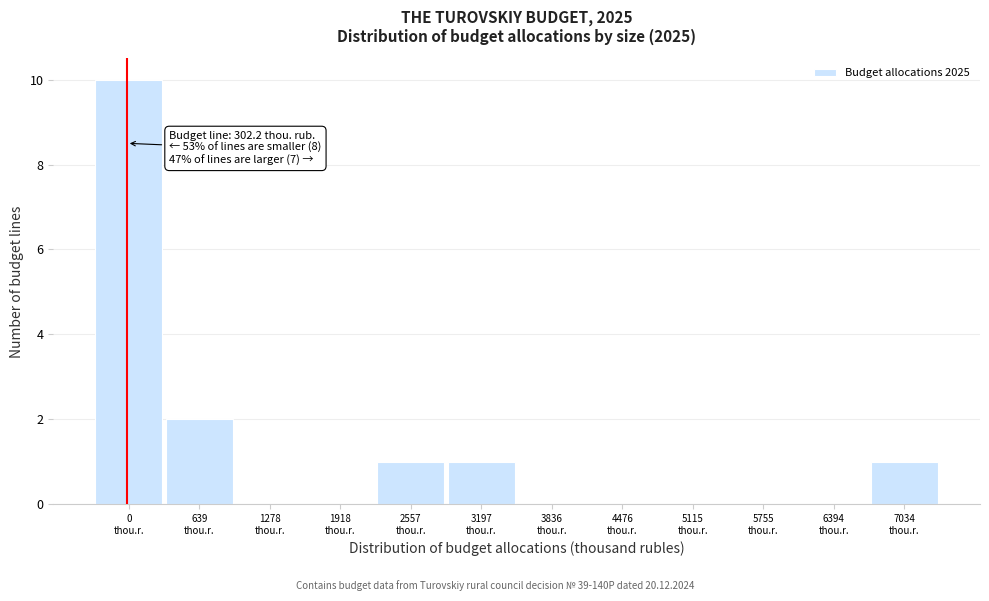

What is the sum of all values?

15